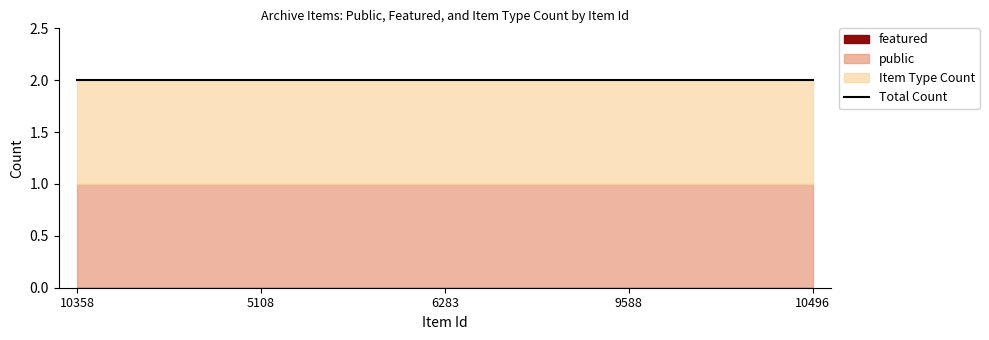

What is the label of the 3rd point from the right?

6283